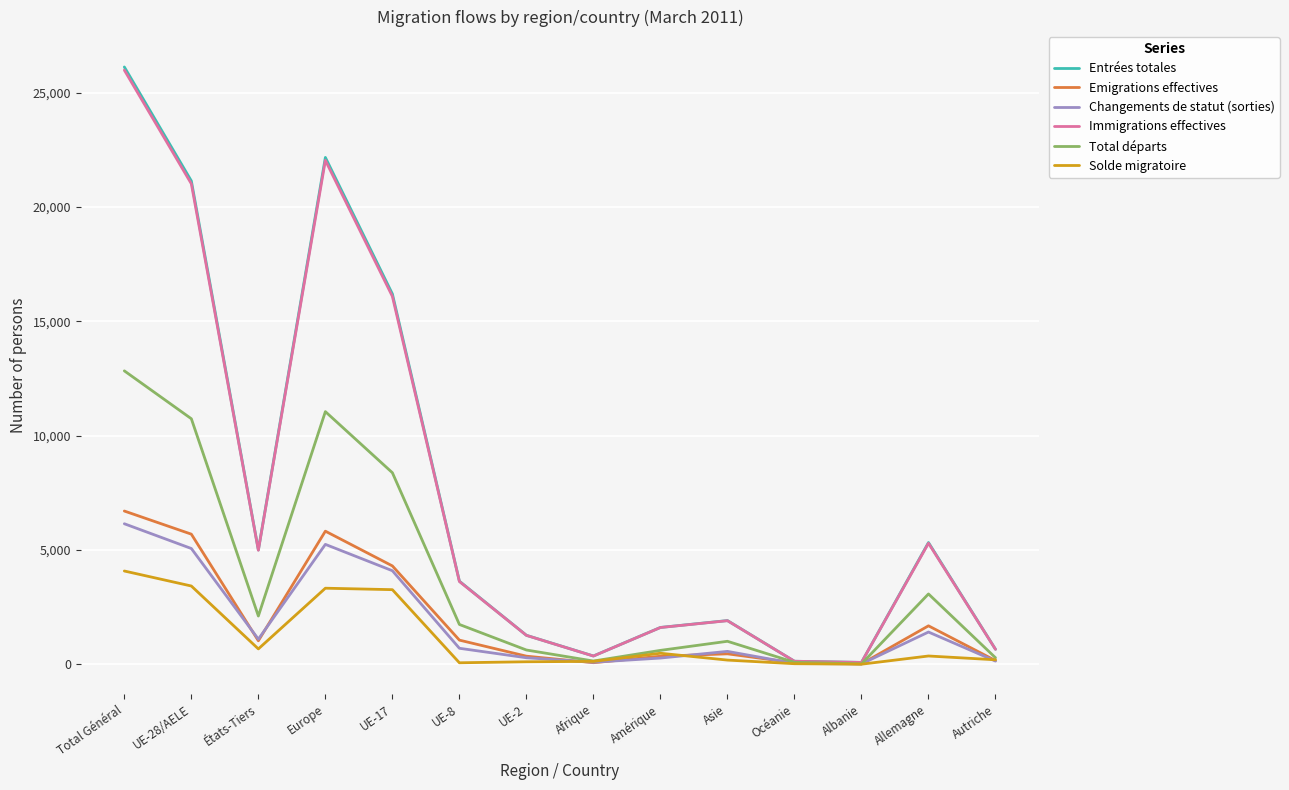

Is it true that Emigrations effectives equals 4291 at UE-17?

True